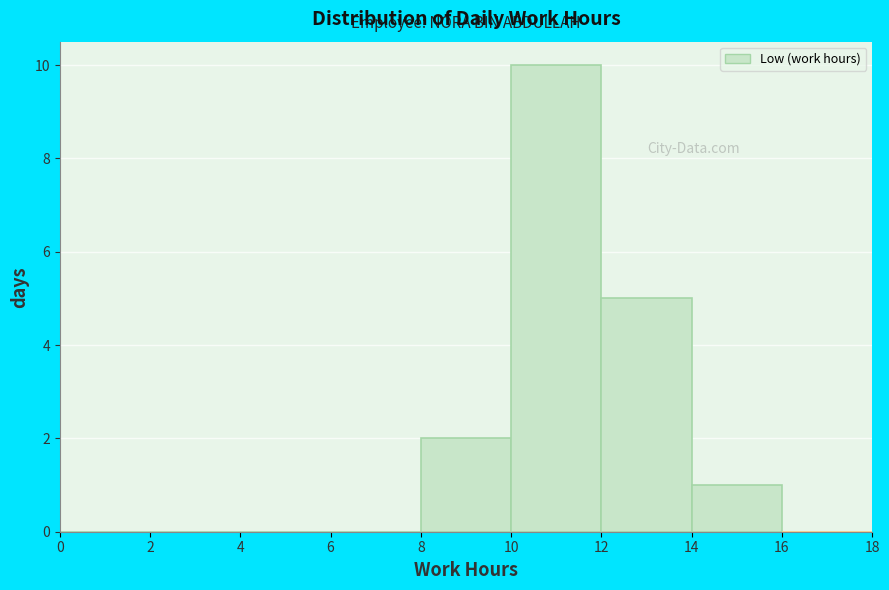

Reading left to right, transcribe this chart: for each bar, give the range it covers on the x-axis and its height. The values are not printed on the chart, so give them approximately, as read against the axis.

0 to 2: 0
2 to 4: 0
4 to 6: 0
6 to 8: 0
8 to 10: 2
10 to 12: 10
12 to 14: 5
14 to 16: 1
16 to 18: 0